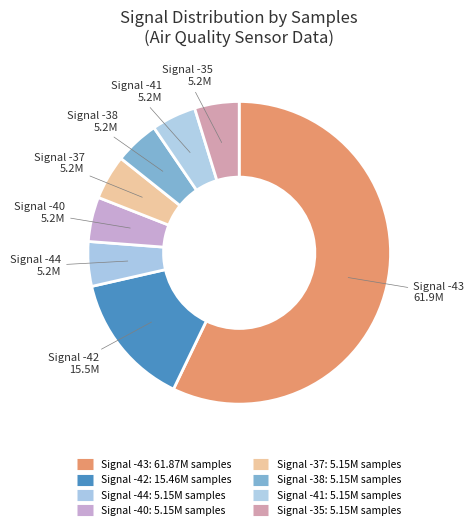

Which category has the biggest portion of the pie?

-43